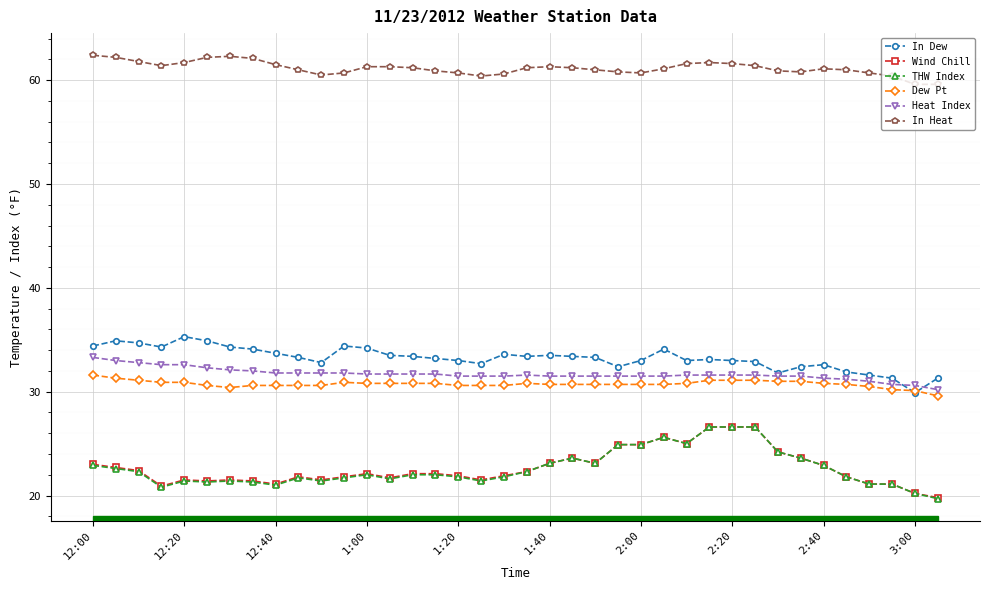

True or false: Wind Chill and In Dew cross at least once.

False